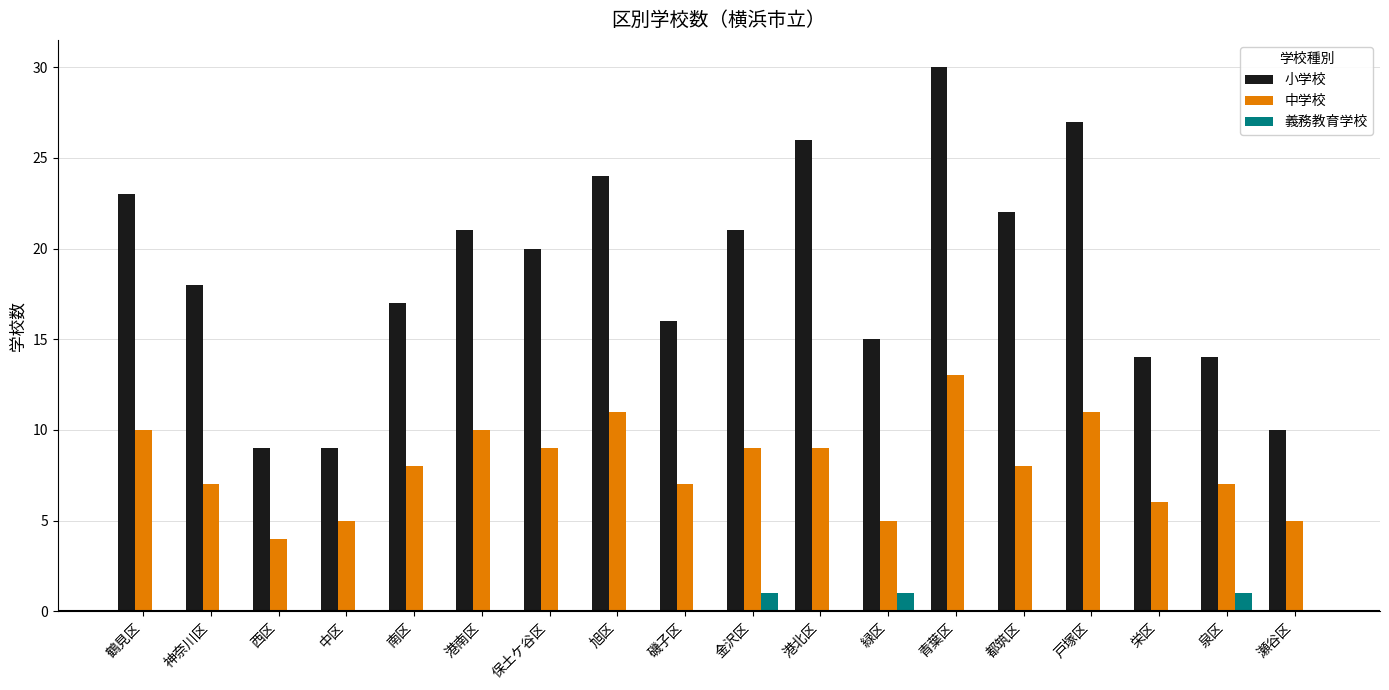

What are all the series names shown in the legend?

小学校, 中学校, 義務教育学校